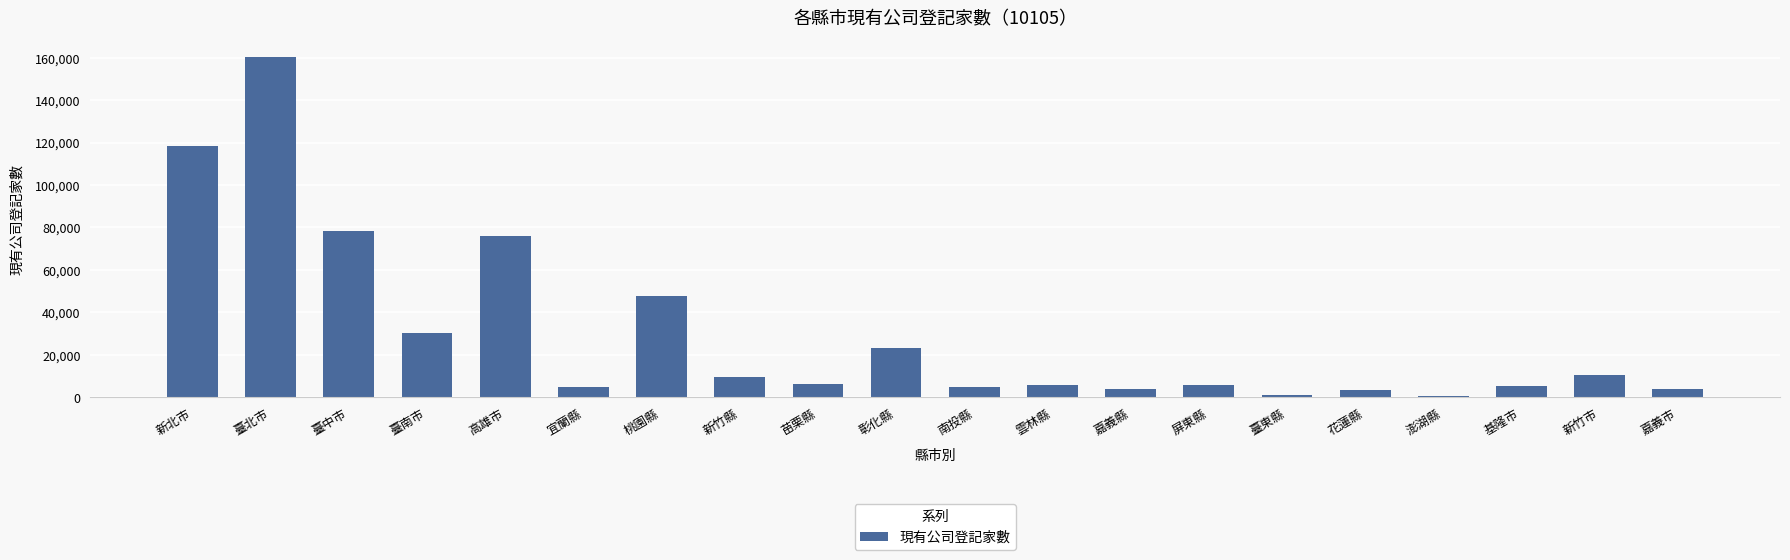

What is the minimum value shown in the chart?

573